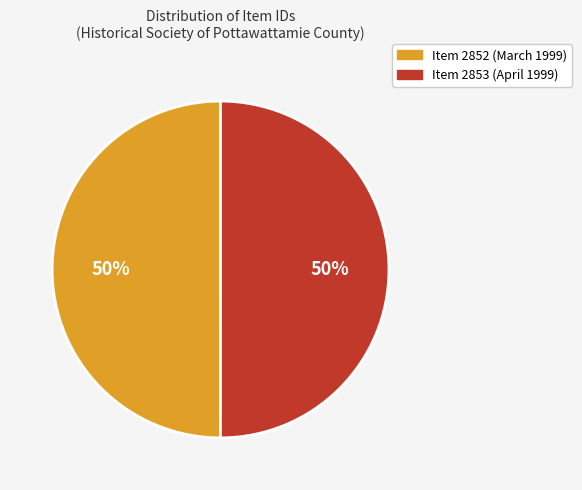

What percentage is the Item 2852 (March 1999) slice, to the nearest percent?

50%